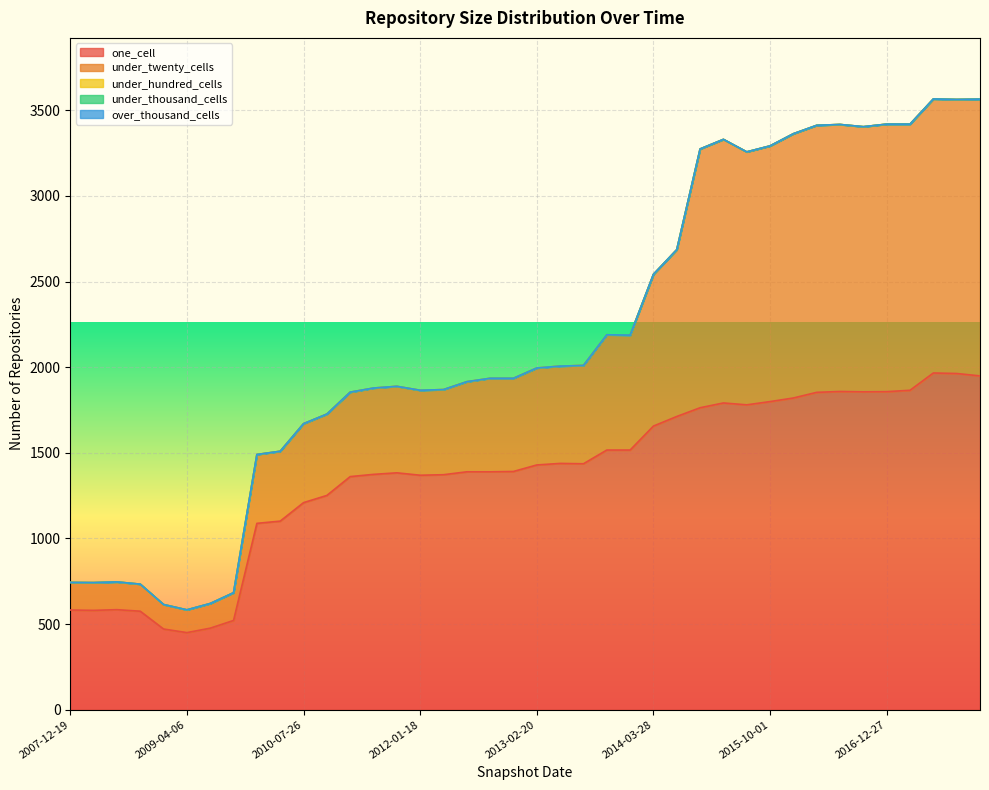

Reading right to left, list all the values displayed in this chart.

one_cell: 2017-12-22=1949	2017-10-12=1963	2017-07-24=1966	2017-04-12=1865	2016-12-27=1857	2016-10-07=1856	2016-07-04=1858	2016-04-05=1853	2016-01-04=1820	2015-10-01=1799	2015-07-03=1780	2015-04-09=1791	2015-01-19=1763	2014-09-08=1712	2014-03-28=1656	2013-12-20=1516	2013-09-10=1516	2013-07-09=1436	2013-05-21=1438	2013-02-20=1429	2012-12-11=1391	2012-10-31=1389	2012-07-13=1389	2012-03-26=1372	2012-01-18=1369	2011-09-05=1383	2011-06-10=1374	2011-02-21=1361	2010-11-17=1251	2010-07-26=1209	2010-04-01=1101	2009-12-16=1088	2009-09-25=521	2009-06-17=476	2009-04-06=450	2008-12-17=471	2008-10-10=575	2008-06-27=584	2008-04-01=580	2007-12-19=582
under_twenty_cells: 2017-12-22=1616	2017-10-12=1600	2017-07-24=1600	2017-04-12=1554	2016-12-27=1562	2016-10-07=1548	2016-07-04=1559	2016-04-05=1559	2016-01-04=1543	2015-10-01=1493	2015-07-03=1477	2015-04-09=1539	2015-01-19=1511	2014-09-08=974	2014-03-28=886	2013-12-20=671	2013-09-10=673	2013-07-09=574	2013-05-21=568	2013-02-20=566	2012-12-11=544	2012-10-31=546	2012-07-13=526	2012-03-26=497	2012-01-18=496	2011-09-05=505	2011-06-10=504	2011-02-21=493	2010-11-17=475	2010-07-26=461	2010-04-01=408	2009-12-16=402	2009-09-25=162	2009-06-17=144	2009-04-06=133	2008-12-17=143	2008-10-10=158	2008-06-27=162	2008-04-01=162	2007-12-19=161
under_hundred_cells: 2017-12-22=0	2017-10-12=0	2017-07-24=0	2017-04-12=0	2016-12-27=0	2016-10-07=0	2016-07-04=0	2016-04-05=0	2016-01-04=0	2015-10-01=0	2015-07-03=0	2015-04-09=0	2015-01-19=0	2014-09-08=0	2014-03-28=0	2013-12-20=0	2013-09-10=0	2013-07-09=0	2013-05-21=0	2013-02-20=0	2012-12-11=0	2012-10-31=0	2012-07-13=0	2012-03-26=0	2012-01-18=0	2011-09-05=0	2011-06-10=0	2011-02-21=0	2010-11-17=0	2010-07-26=0	2010-04-01=0	2009-12-16=0	2009-09-25=0	2009-06-17=0	2009-04-06=0	2008-12-17=0	2008-10-10=0	2008-06-27=0	2008-04-01=0	2007-12-19=0
under_thousand_cells: 2017-12-22=0	2017-10-12=0	2017-07-24=0	2017-04-12=0	2016-12-27=0	2016-10-07=0	2016-07-04=0	2016-04-05=0	2016-01-04=0	2015-10-01=0	2015-07-03=0	2015-04-09=0	2015-01-19=0	2014-09-08=0	2014-03-28=0	2013-12-20=0	2013-09-10=0	2013-07-09=0	2013-05-21=0	2013-02-20=0	2012-12-11=0	2012-10-31=0	2012-07-13=0	2012-03-26=0	2012-01-18=0	2011-09-05=0	2011-06-10=0	2011-02-21=0	2010-11-17=0	2010-07-26=0	2010-04-01=0	2009-12-16=0	2009-09-25=0	2009-06-17=0	2009-04-06=0	2008-12-17=0	2008-10-10=0	2008-06-27=0	2008-04-01=0	2007-12-19=0
over_thousand_cells: 2017-12-22=0	2017-10-12=0	2017-07-24=0	2017-04-12=0	2016-12-27=0	2016-10-07=0	2016-07-04=0	2016-04-05=0	2016-01-04=0	2015-10-01=0	2015-07-03=0	2015-04-09=0	2015-01-19=0	2014-09-08=0	2014-03-28=0	2013-12-20=0	2013-09-10=0	2013-07-09=0	2013-05-21=0	2013-02-20=0	2012-12-11=0	2012-10-31=0	2012-07-13=0	2012-03-26=0	2012-01-18=0	2011-09-05=0	2011-06-10=0	2011-02-21=0	2010-11-17=0	2010-07-26=0	2010-04-01=0	2009-12-16=0	2009-09-25=0	2009-06-17=0	2009-04-06=0	2008-12-17=0	2008-10-10=0	2008-06-27=0	2008-04-01=0	2007-12-19=0